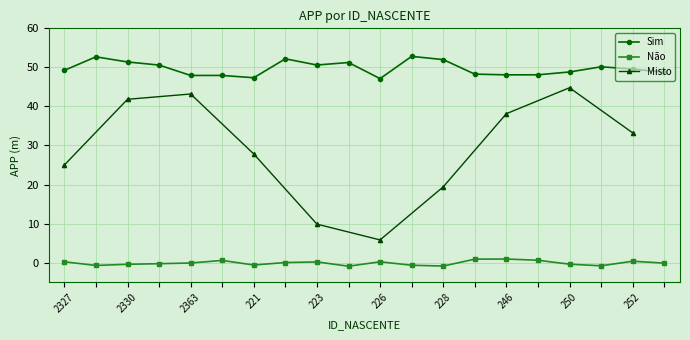

Which series changed the most between 228 and 232?

Sim